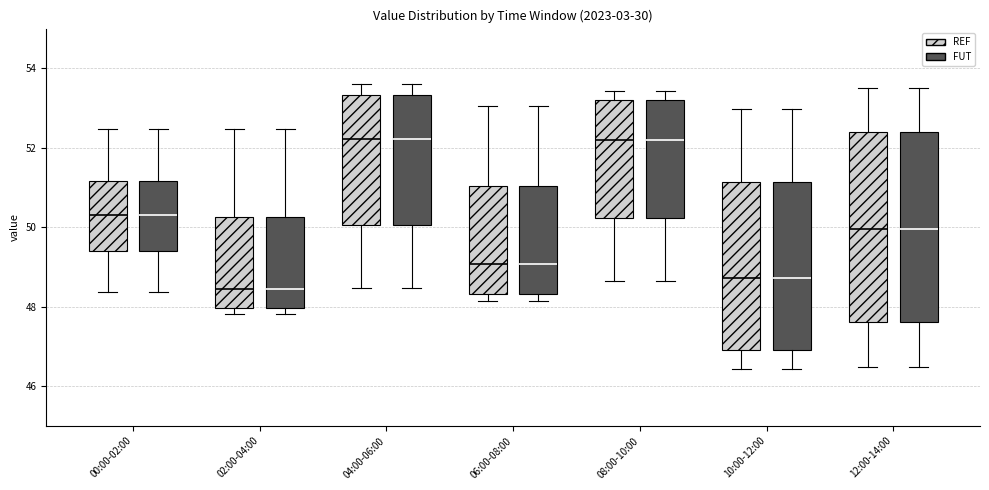

Reading left to right, transcribe this box plot: for each box, give where its median line is, the range the box spans, and where its two whiskers end, as read against the y-axis. The values are not printed on the chart, so give them approximately, as read against the axis.

00:00-02:00 (REF): median 50.4, box 49.4 to 51.2, whiskers 48.4 to 52.4
00:00-02:00 (FUT): median 50.4, box 49.4 to 51.2, whiskers 48.4 to 52.4
02:00-04:00 (REF): median 48.4, box 48.0 to 50.2, whiskers 47.8 to 52.4
02:00-04:00 (FUT): median 48.4, box 48.0 to 50.2, whiskers 47.8 to 52.4
04:00-06:00 (REF): median 52.2, box 50.0 to 53.4, whiskers 48.4 to 53.6
04:00-06:00 (FUT): median 52.2, box 50.0 to 53.4, whiskers 48.4 to 53.6
06:00-08:00 (REF): median 49.0, box 48.4 to 51.0, whiskers 48.2 to 53.0
06:00-08:00 (FUT): median 49.0, box 48.4 to 51.0, whiskers 48.2 to 53.0
08:00-10:00 (REF): median 52.2, box 50.2 to 53.2, whiskers 48.6 to 53.4
08:00-10:00 (FUT): median 52.2, box 50.2 to 53.2, whiskers 48.6 to 53.4
10:00-12:00 (REF): median 48.8, box 47.0 to 51.2, whiskers 46.4 to 53.0
10:00-12:00 (FUT): median 48.8, box 47.0 to 51.2, whiskers 46.4 to 53.0
12:00-14:00 (REF): median 50.0, box 47.6 to 52.4, whiskers 46.4 to 53.6
12:00-14:00 (FUT): median 50.0, box 47.6 to 52.4, whiskers 46.4 to 53.6